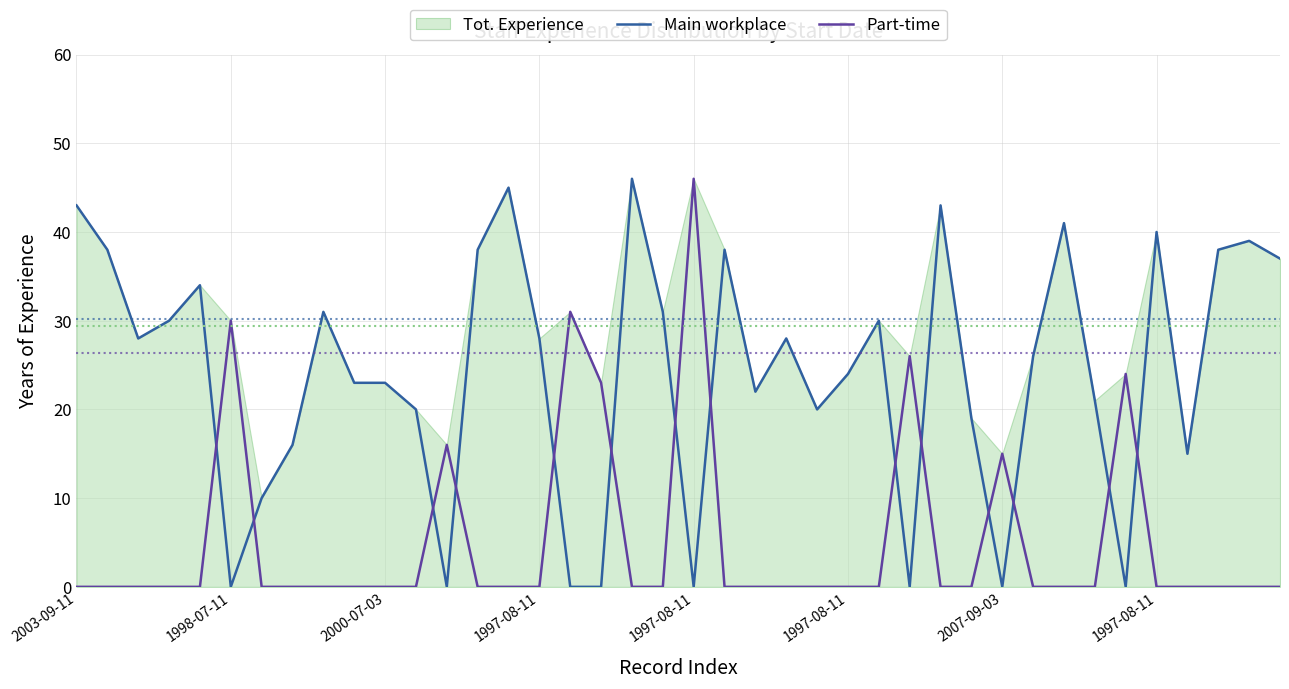

What is the label of the 18th point from the left?

17